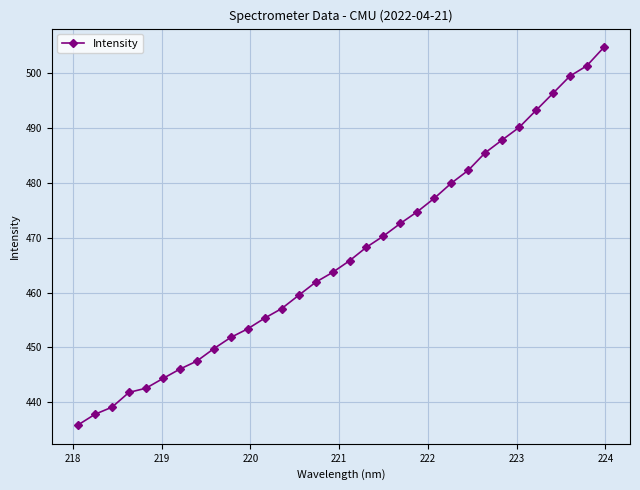

What is the smallest value displayed?

435.8